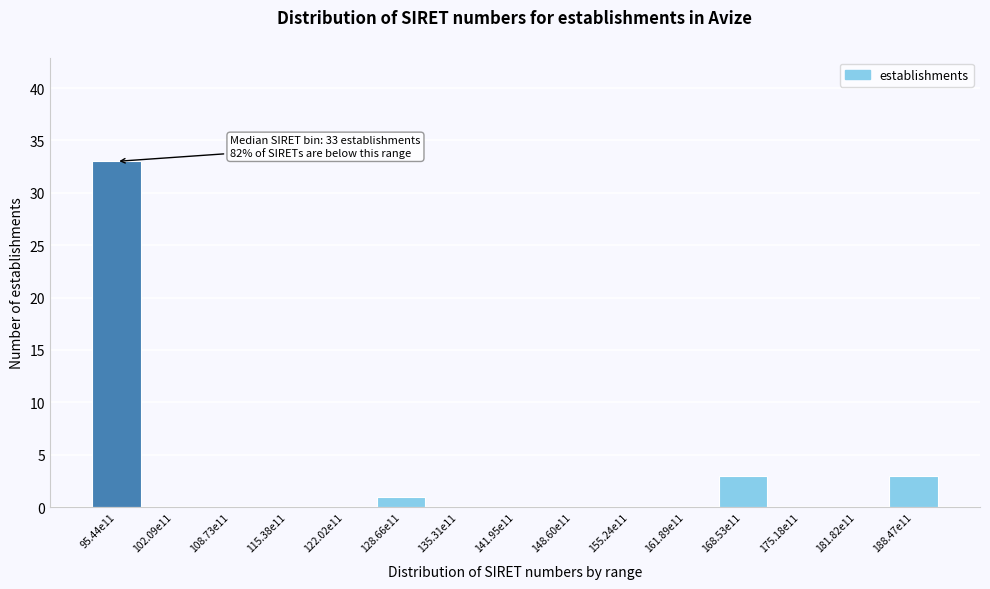

Reading right to left, transcribe all the data shown in this chart.

188.47e11=3	181.82e11=0	175.18e11=0	168.53e11=3	161.89e11=0	155.24e11=0	148.60e11=0	141.95e11=0	135.31e11=0	128.66e11=1	122.02e11=0	115.38e11=0	108.73e11=0	102.09e11=0	95.44e11=33